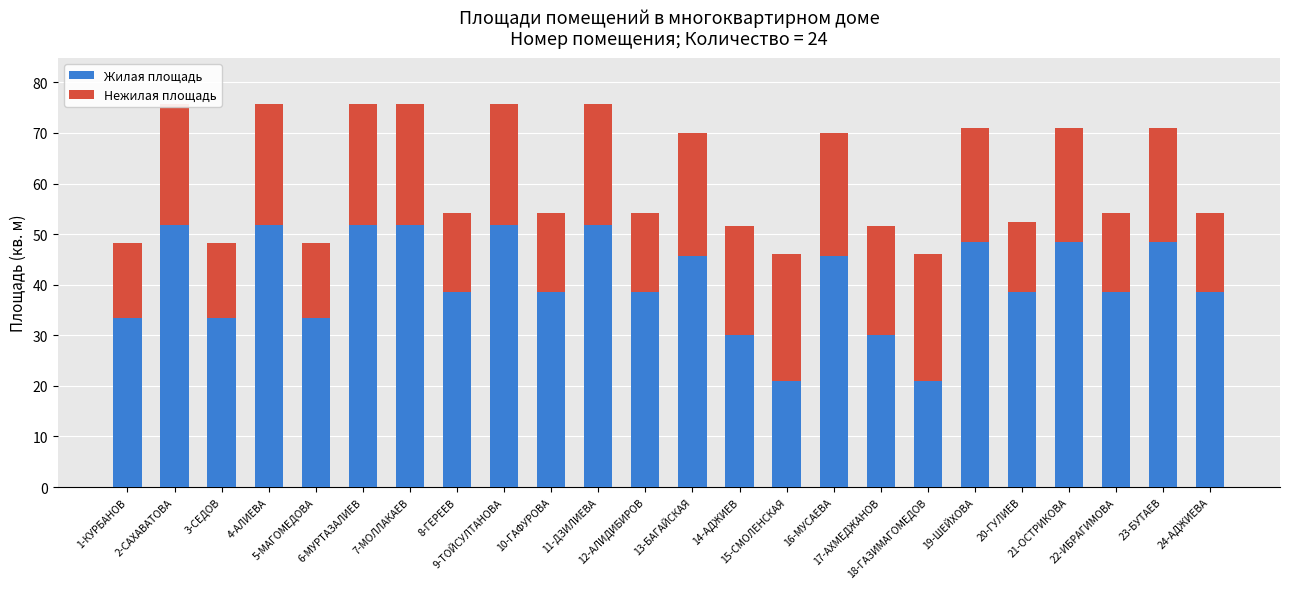

What is the value of the Жилая площадь bar at the 17th from the left?

30.0